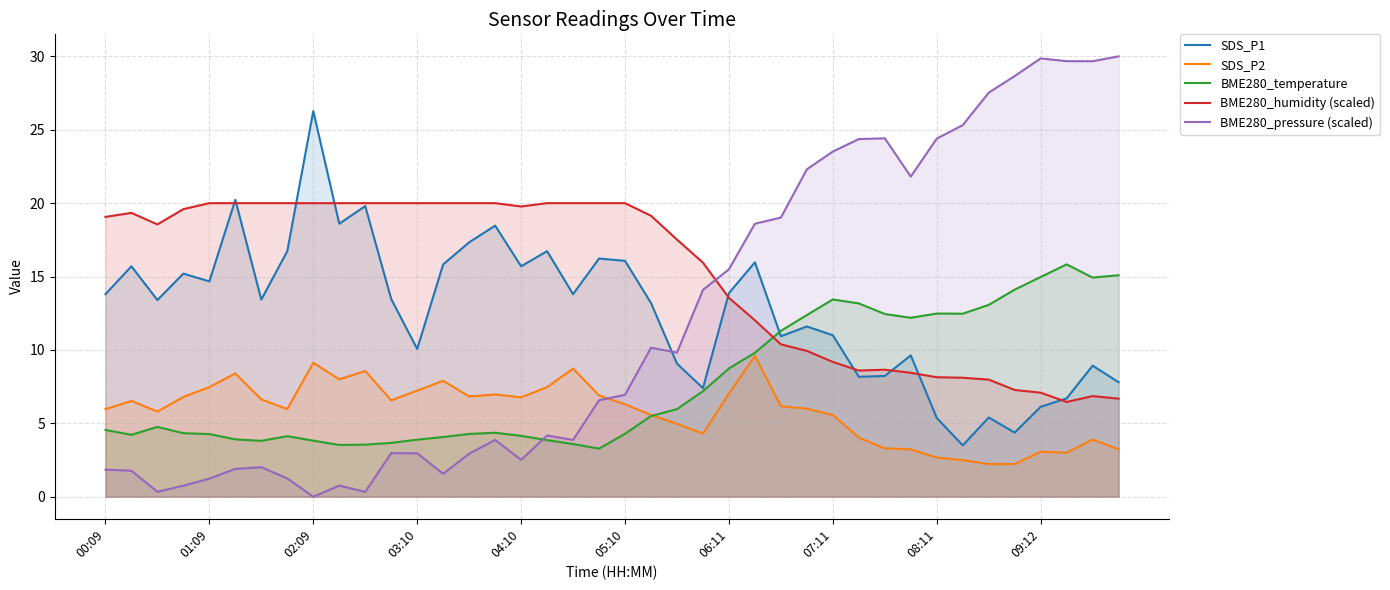

Which series has the widest spread of values?

BME280_pressure (scaled)